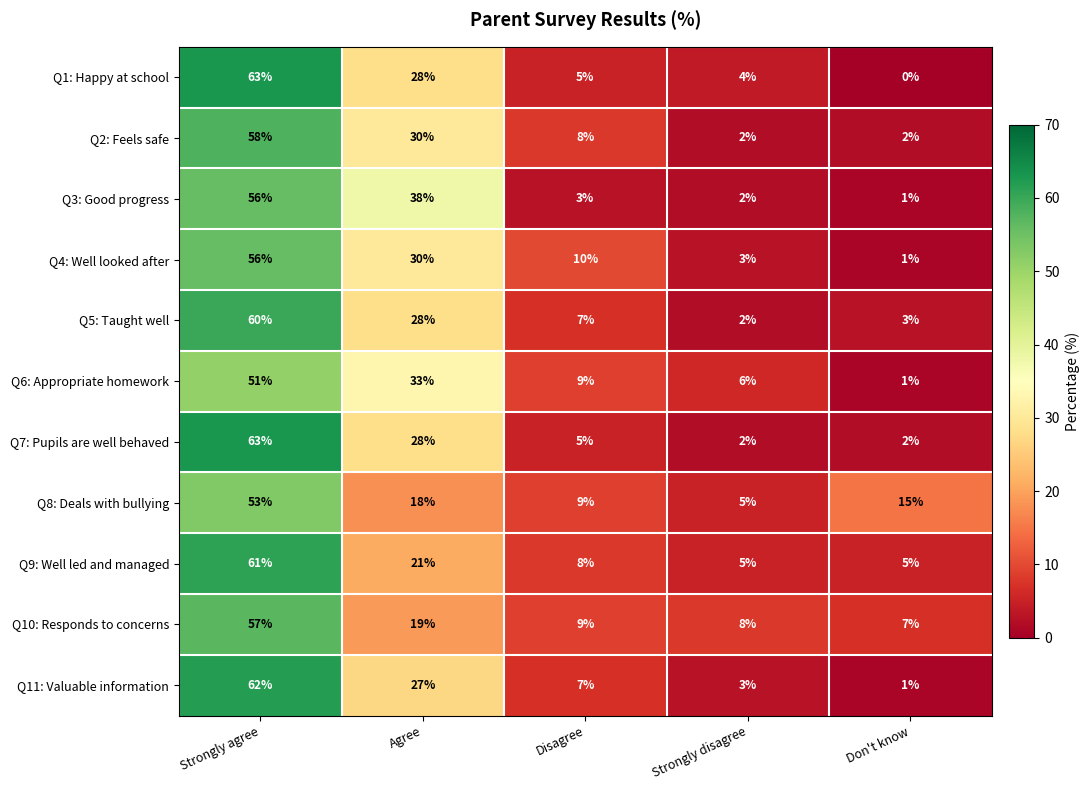

Rank the categories by Q10: Responds to concerns value from highest to lowest.

Strongly agree, Agree, Disagree, Strongly disagree, Don't know